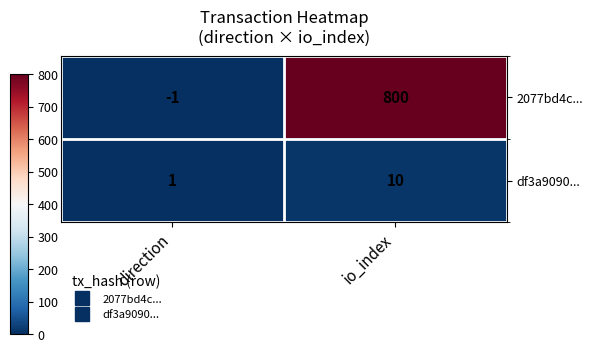

List the labels in order of 2077bd4c... value, smallest first.

direction, io_index